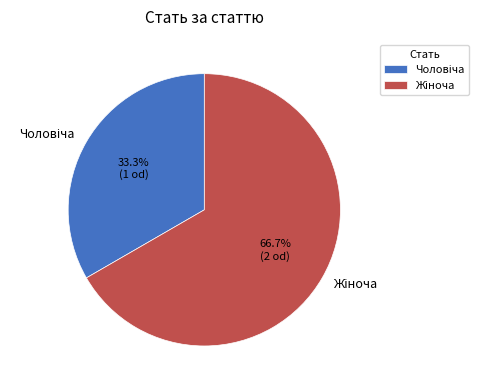

To the nearest percent, what is the average slice percentage?

50%